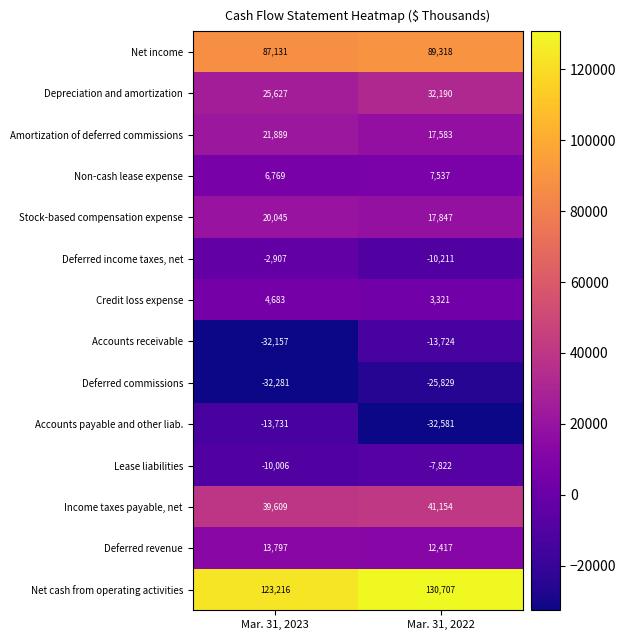

What is the total value across all series at Mar. 31, 2022?

261907